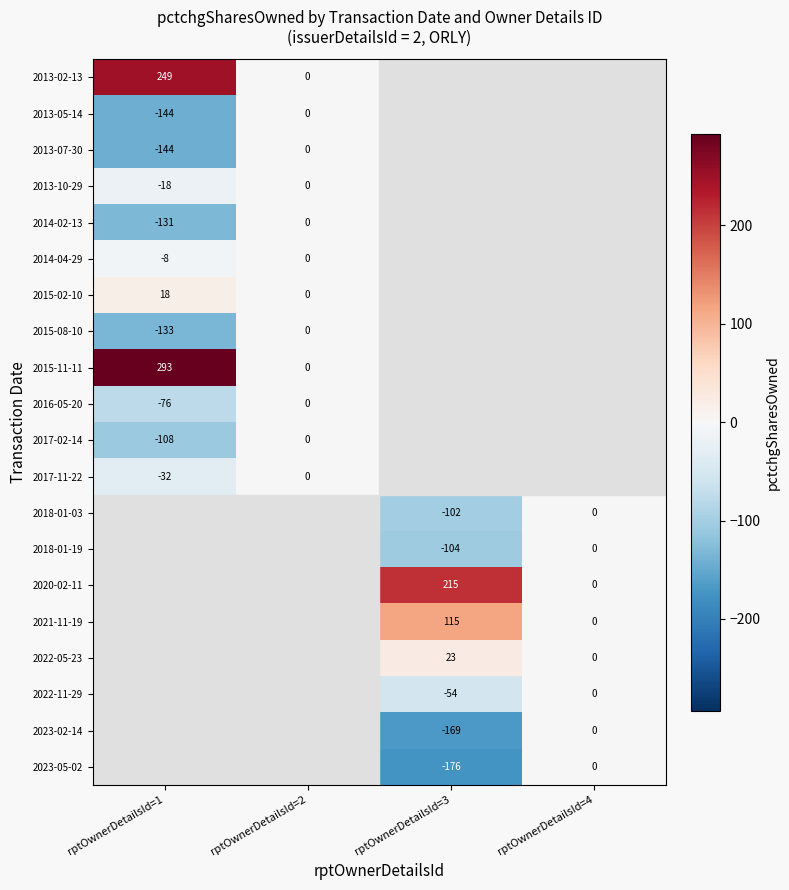

Is it true that 2016-05-20 equals -116 at rptOwnerDetailsId=1?

False